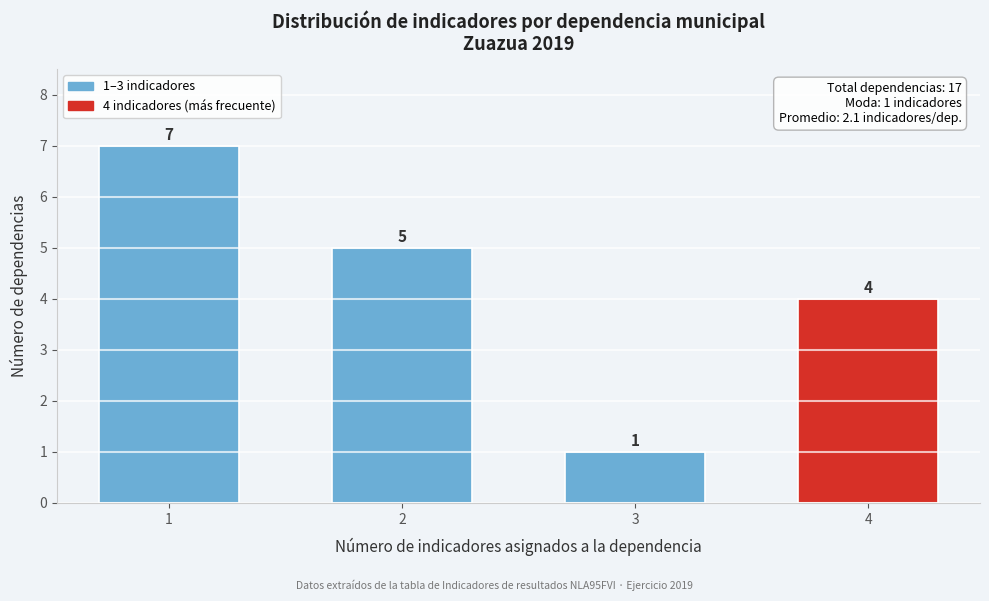

Reading right to left, what are all the values shown in this chart?

4=4	3=1	2=5	1=7